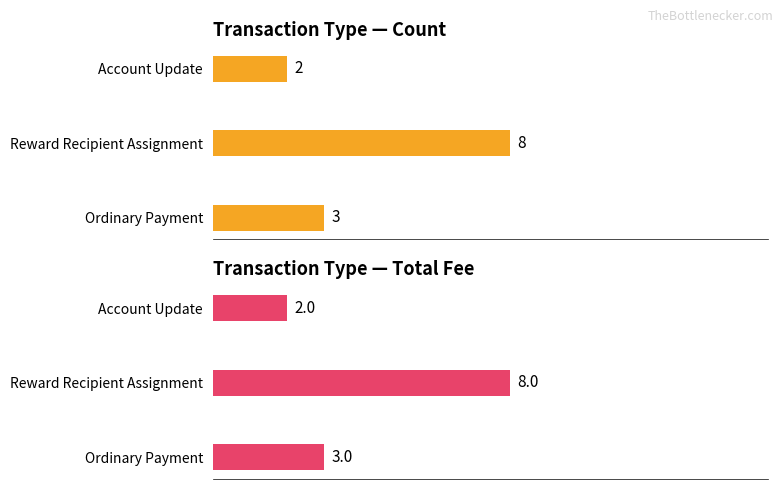

How many data points in Total Fee are less than 3?

1